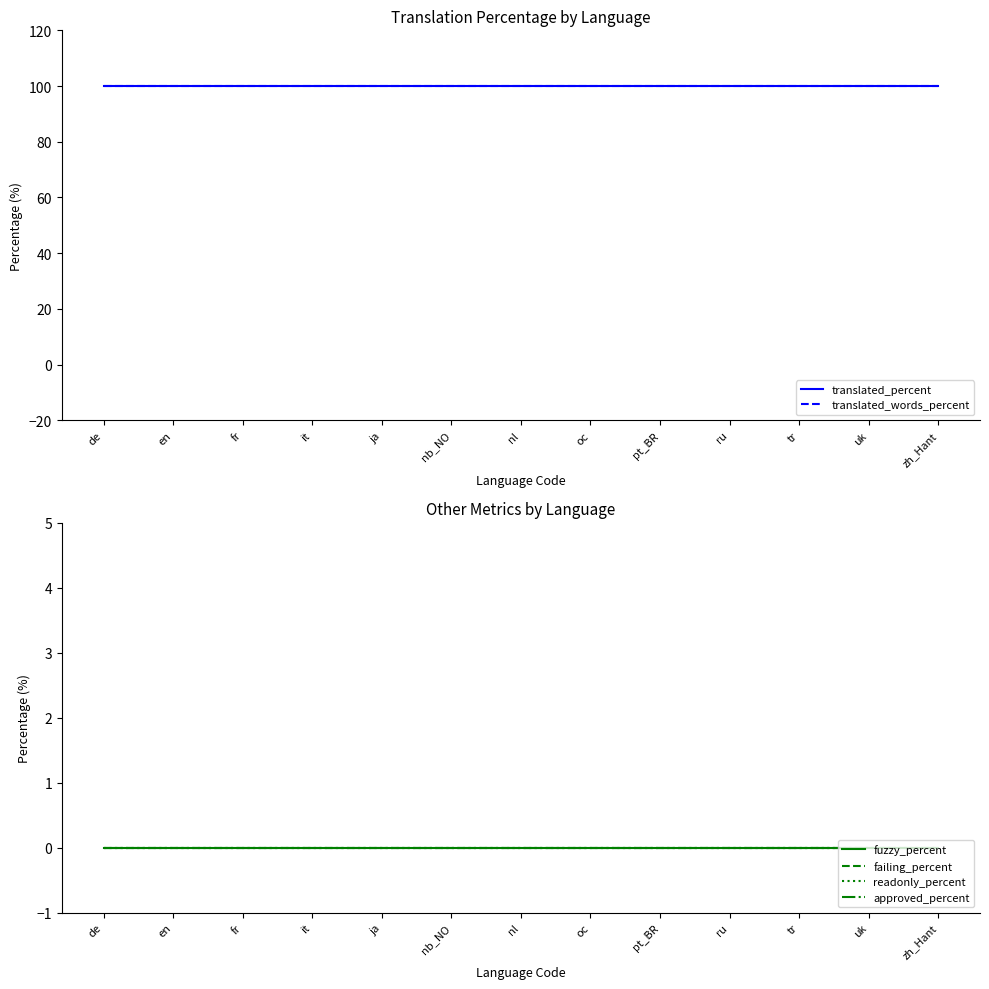

True or false: translated_words_percent and translated_percent intersect in this chart.

False